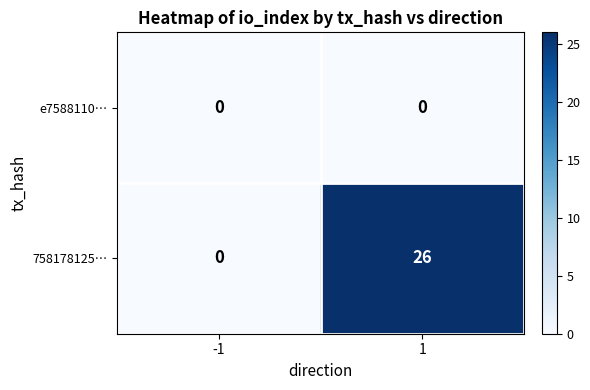

Which series has the largest total across all categories?

758178125…